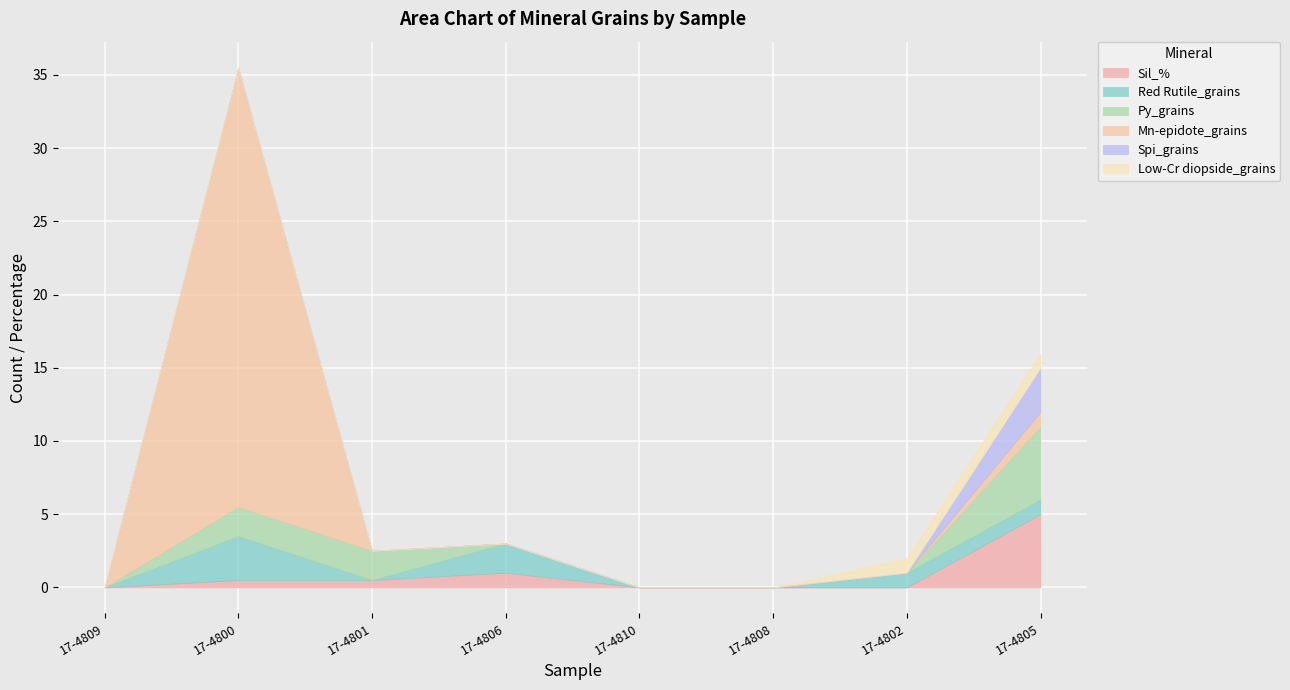

At how many categories does at least one series exceed 8?

1